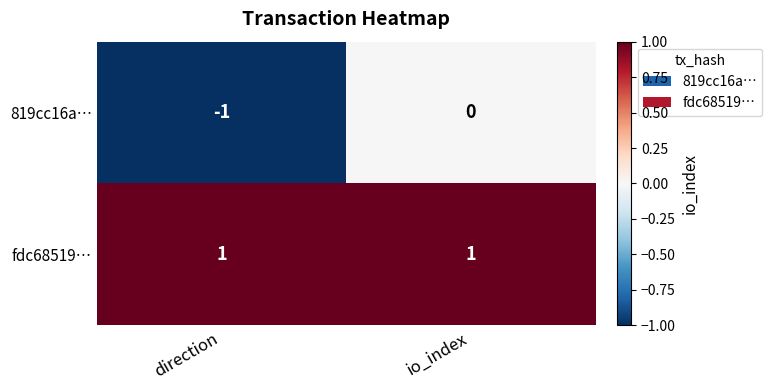

What is the minimum value shown in the chart?

-1